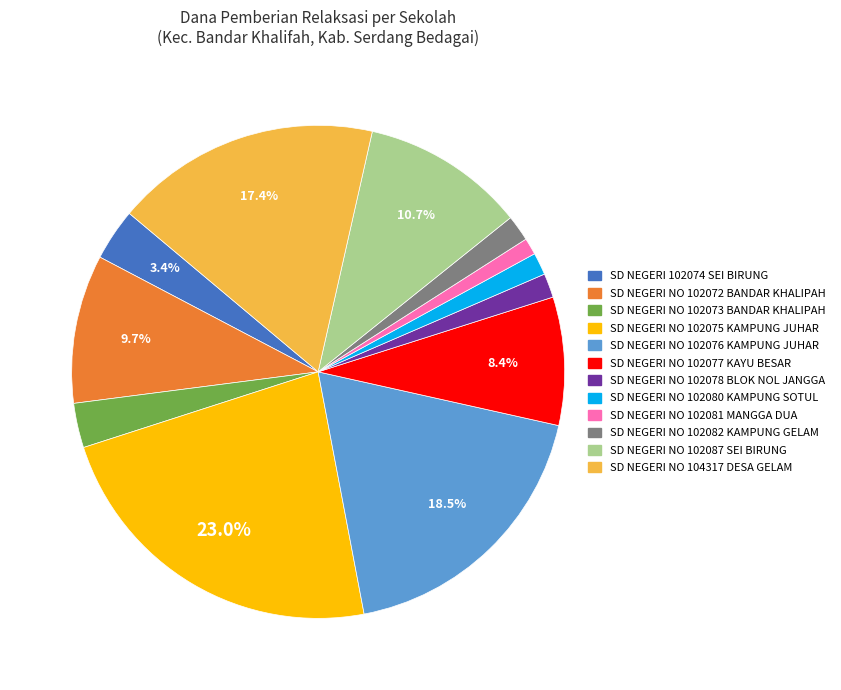

Which category has the biggest portion of the pie?

SD NEGERI NO 102075 KAMPUNG JUHAR